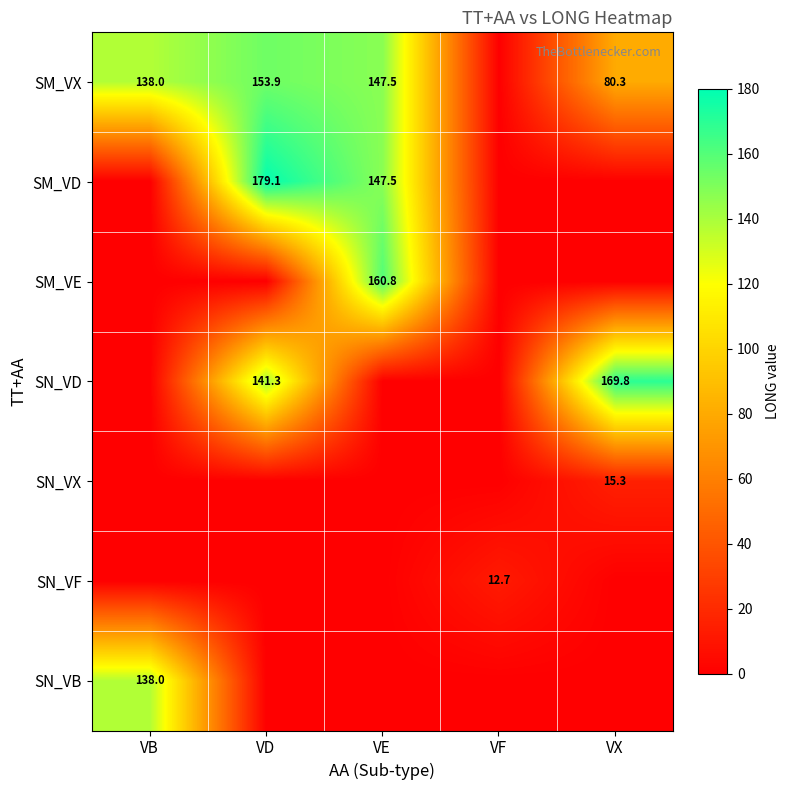

The value of SM_VD at VD is 179.1. True or false?

True